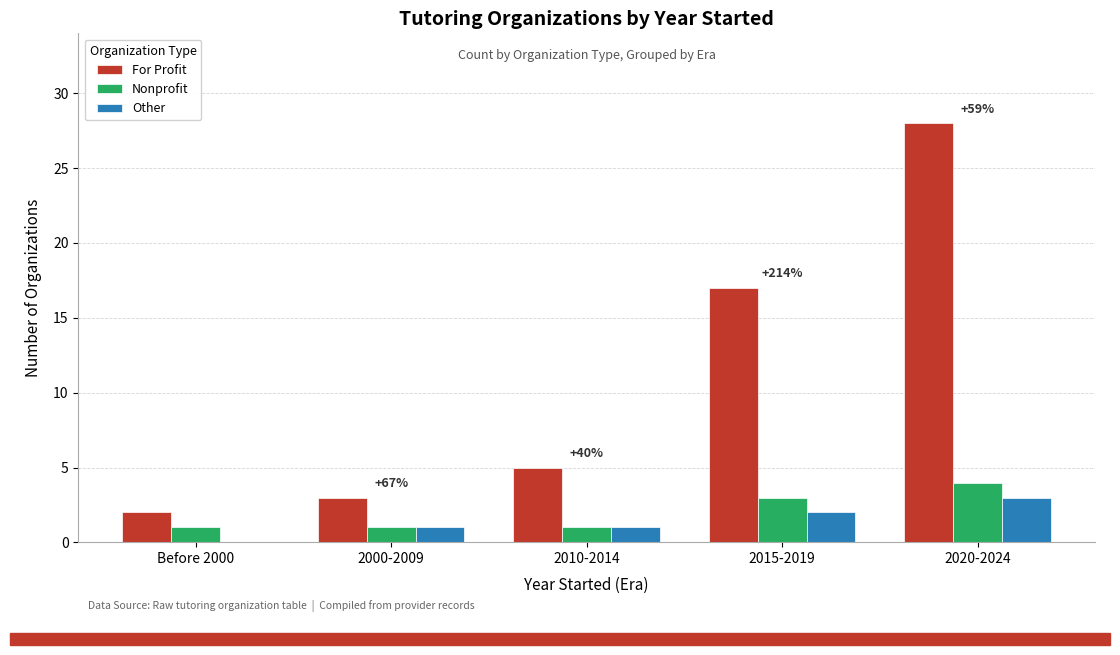

Is the value of Nonprofit at 2020-2024 greater than the value of Other at 2010-2014?

Yes